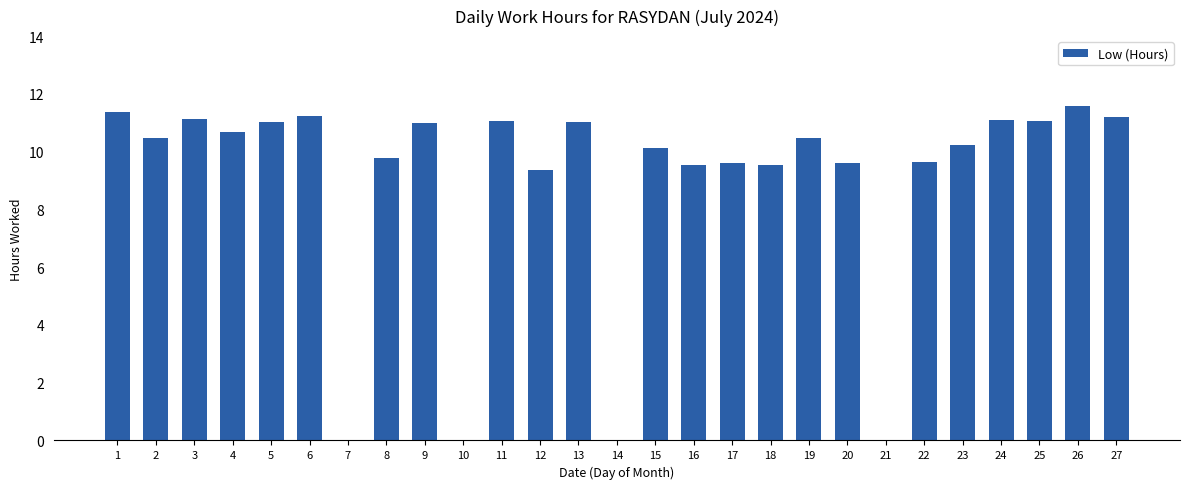

What is the ratio of the value at 19 to the value at 27?

0.9